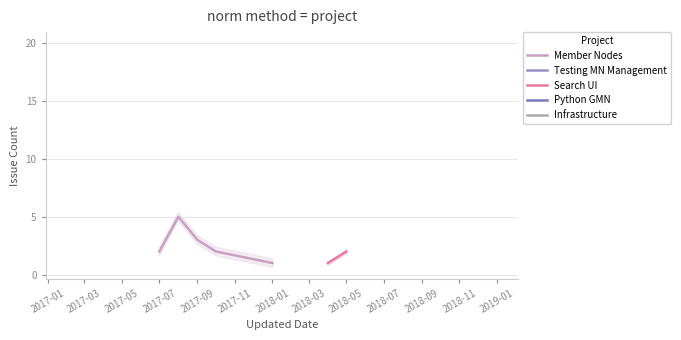

Rank the series at 2018-05 from lowest to highest value.

Member Nodes, Testing MN Management, Search UI, Python GMN, Infrastructure